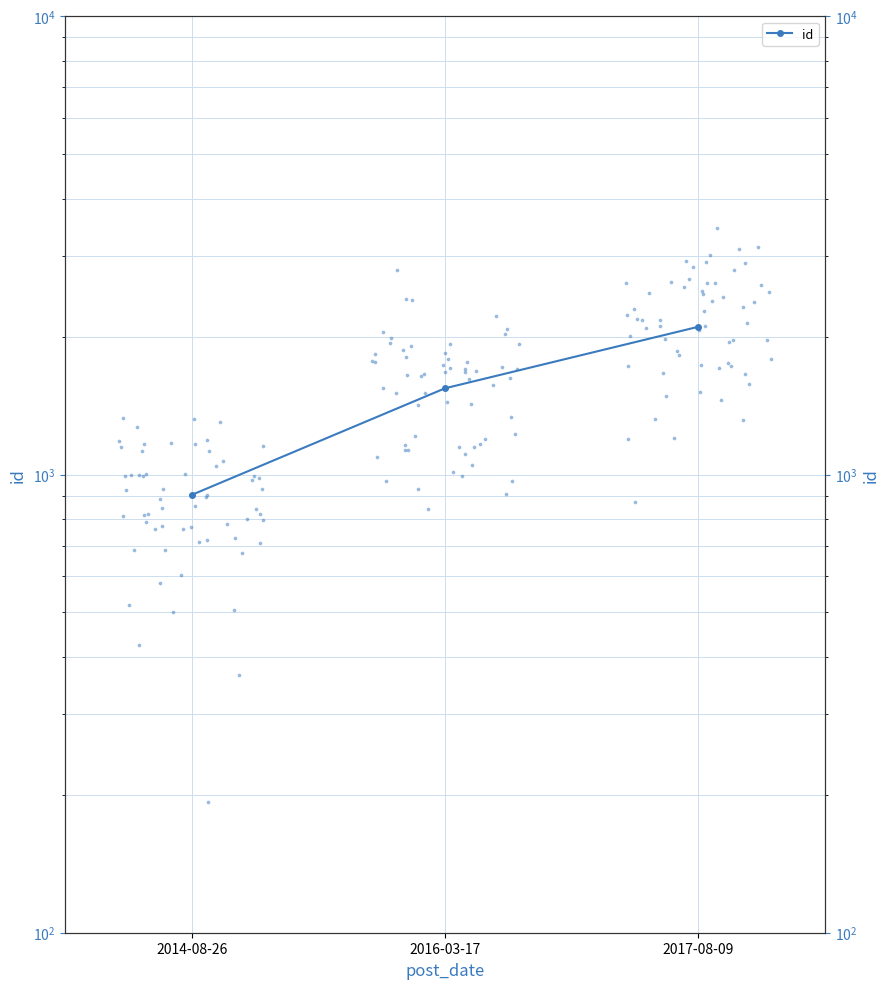

Between 2016-03-17 and 2014-08-26, which is larger?

2016-03-17